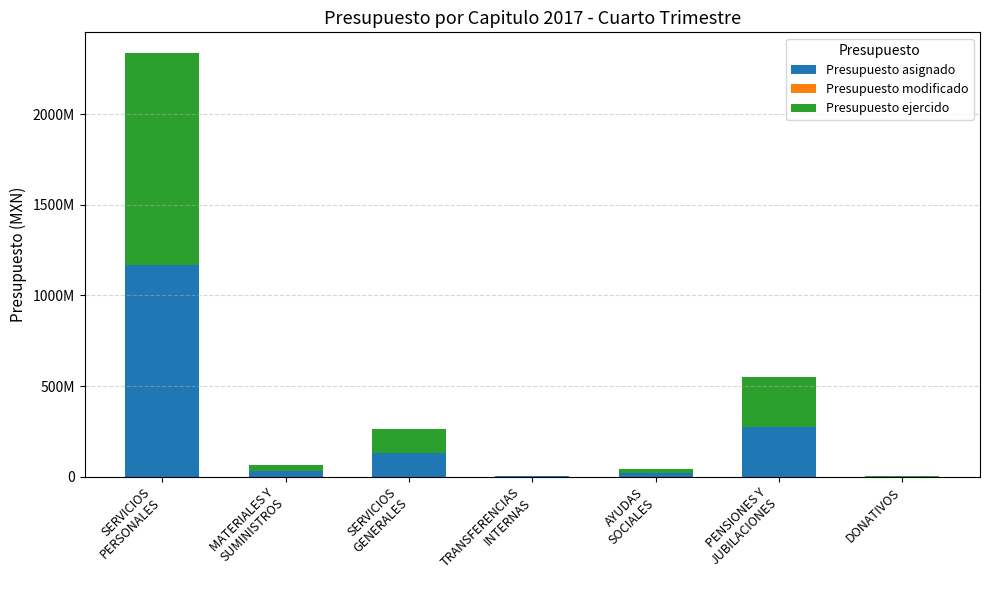

Does the chart contain stacked bars?

Yes